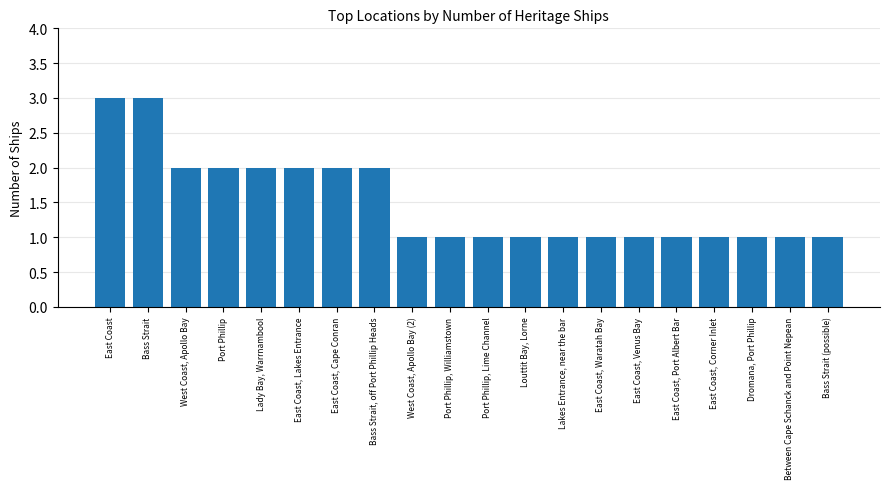

What is the label of the 7th bar from the right?

East Coast, Waratah Bay